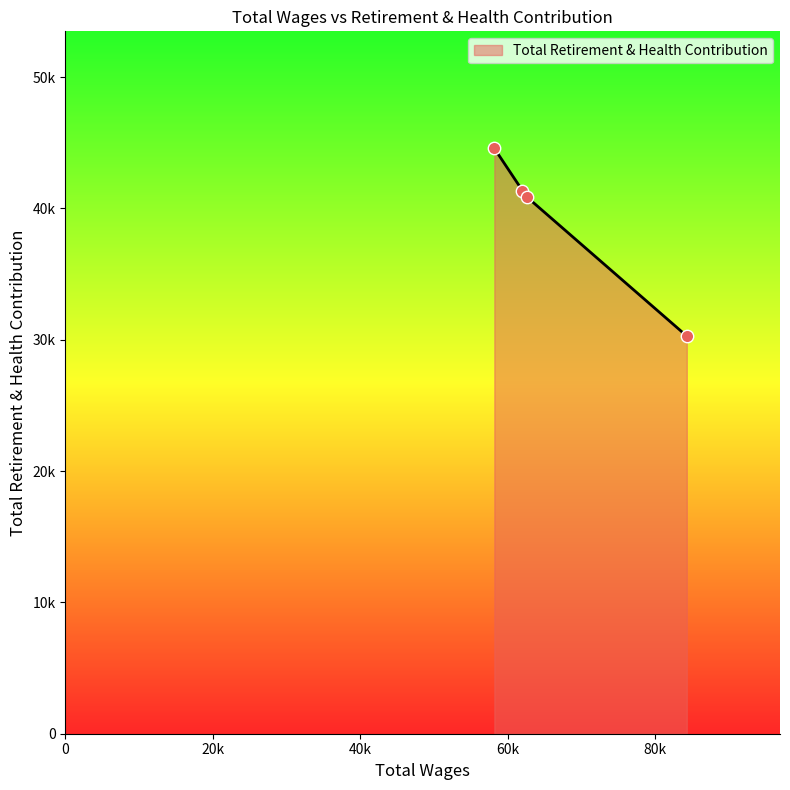

Does the chart have visible grid lines?

No